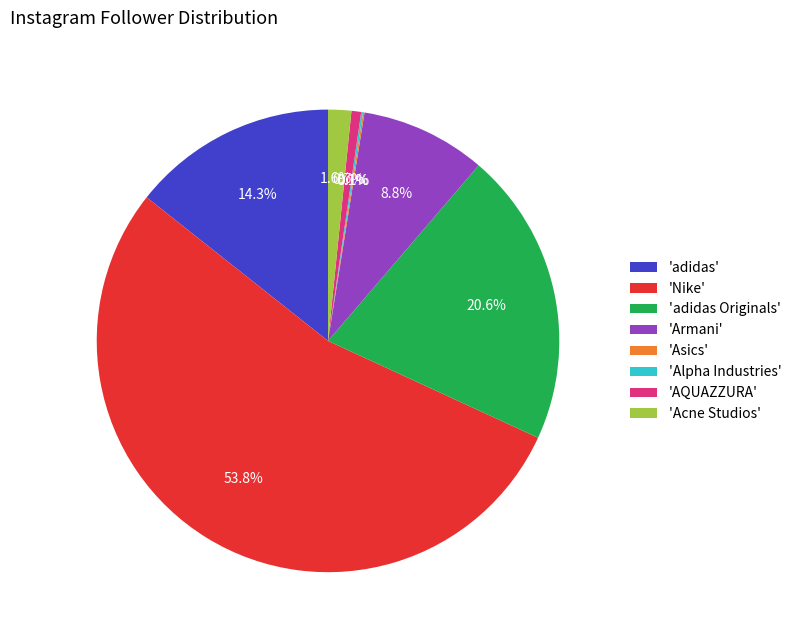

Which slice represents more than half of the pie?

'Nike'